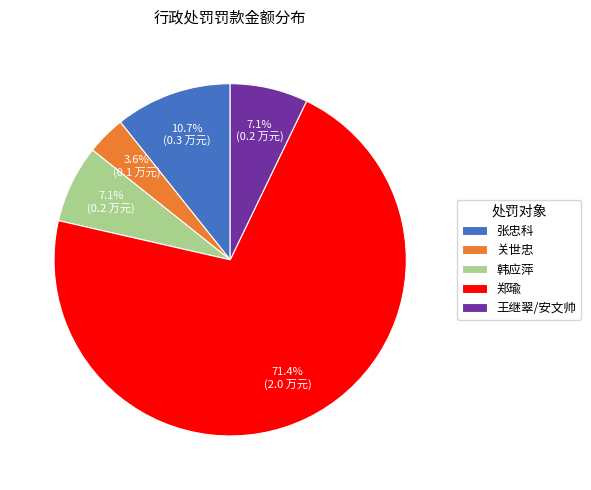

Is there any slice that represents more than half of the pie?

Yes